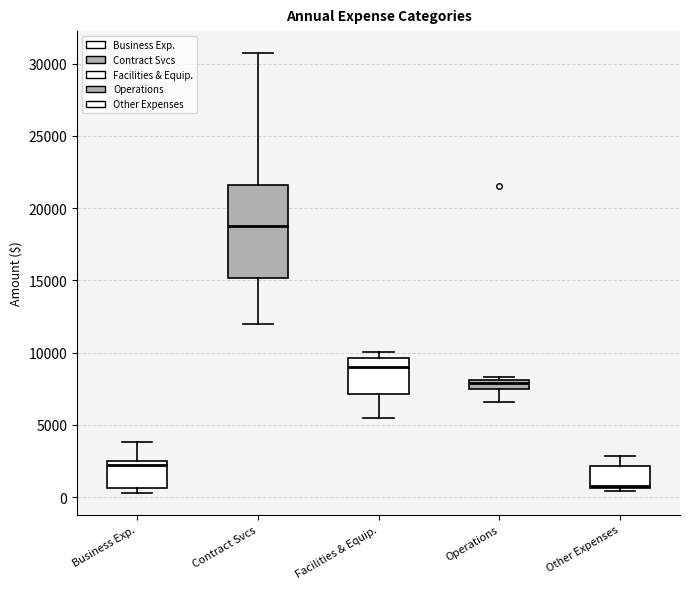

Which box's median line is the lowest?

Other Expenses